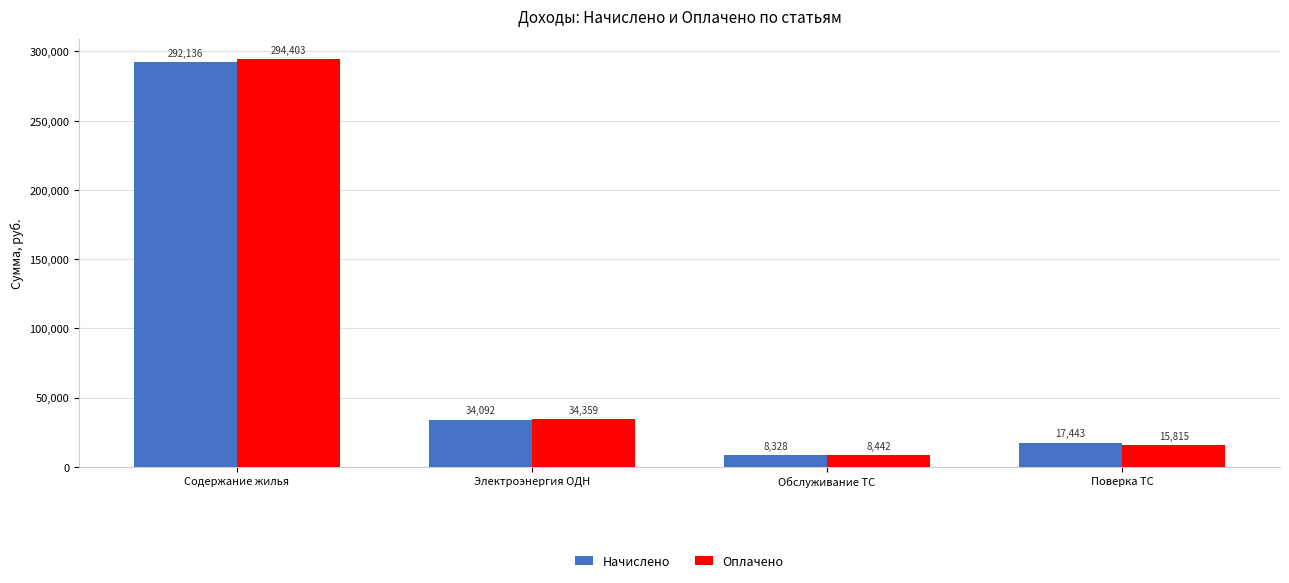

Rank the categories by Оплачено value from highest to lowest.

Содержание жилья, Электроэнергия ОДН, Поверка ТС, Обслуживание ТС